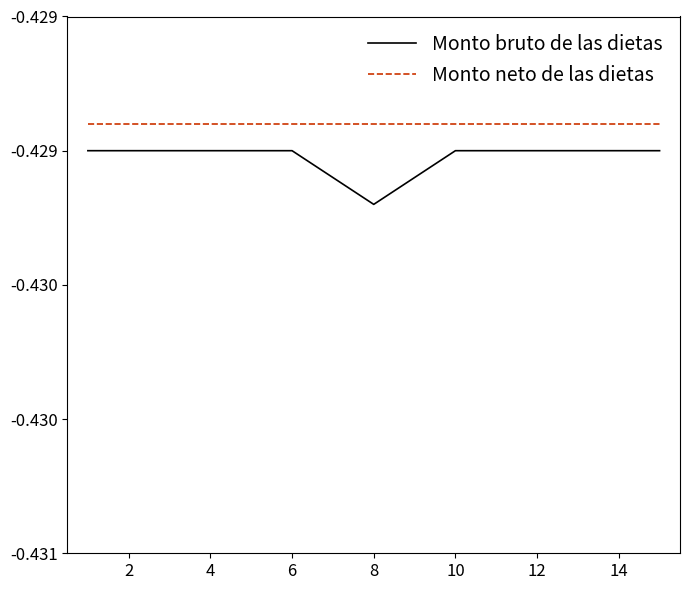

True or false: Monto neto de las dietas and Monto bruto de las dietas cross at least once.

False